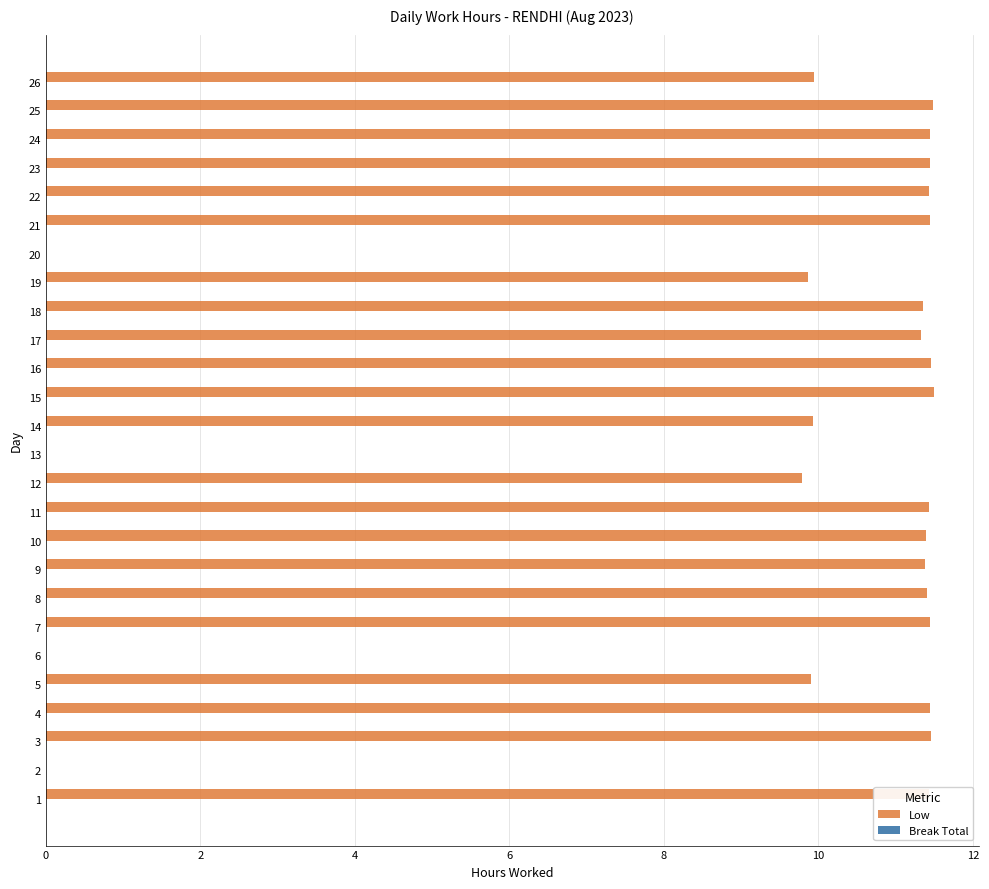

The chart shows a value of 6.7 at 9. True or false?

False